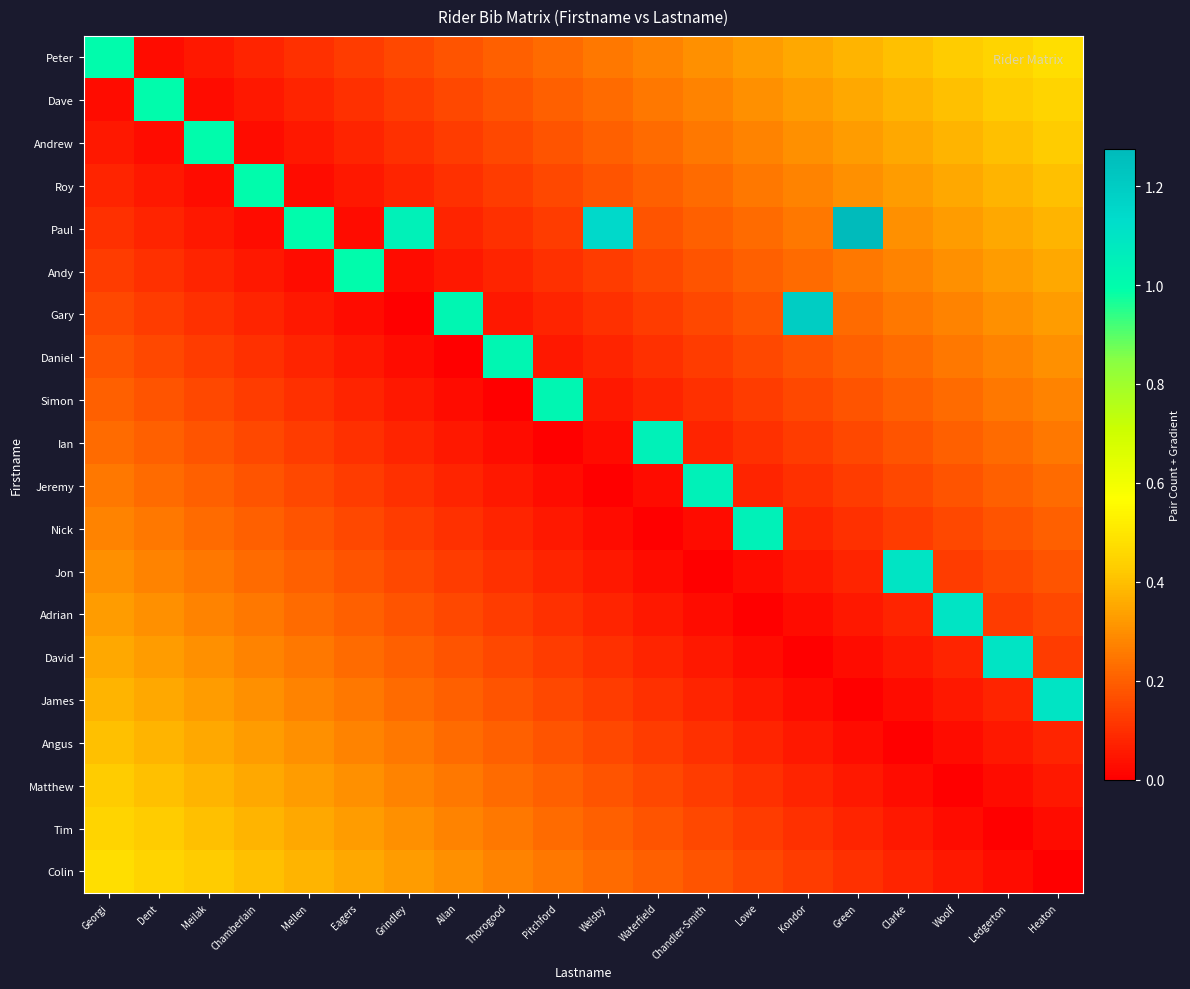

At which category is the sum across all series the highest?

Georgi